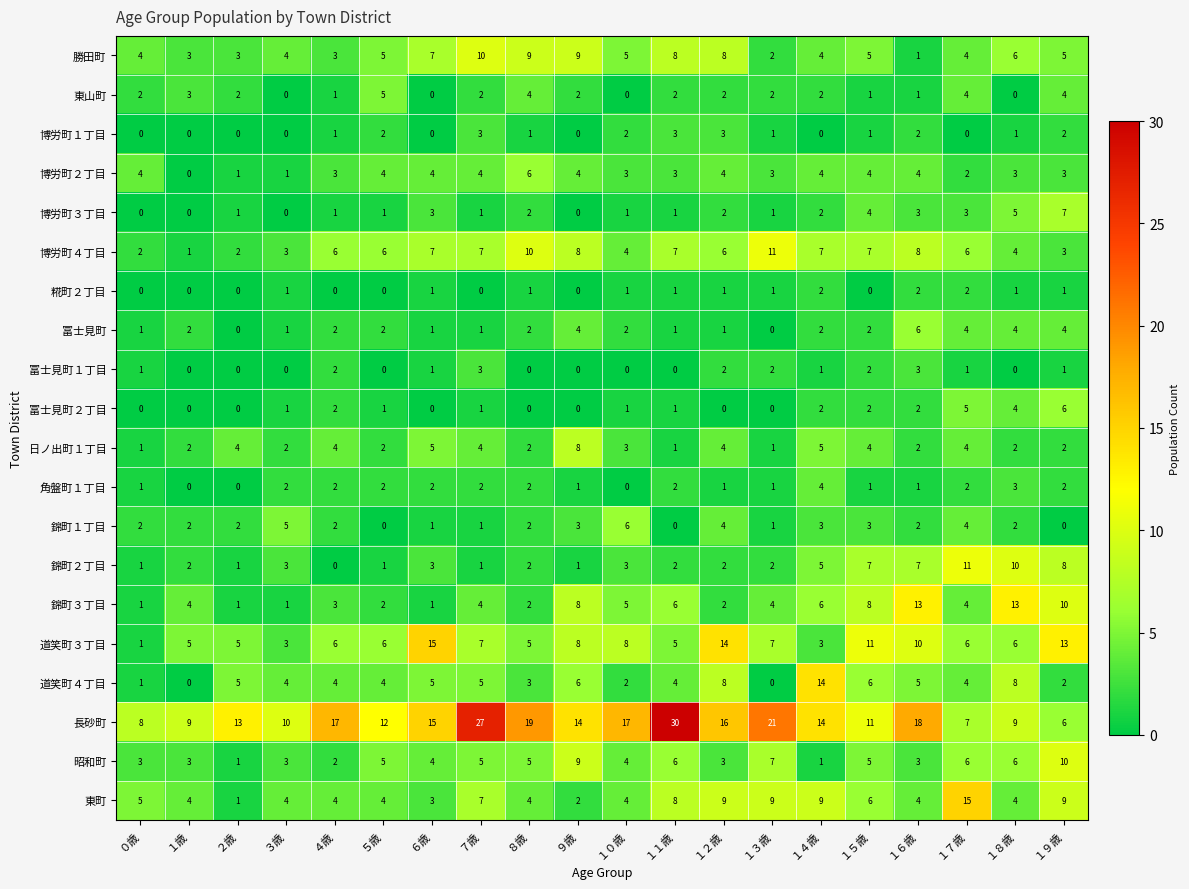

Is it true that 博労町３丁目 equals 0 at ２歳?

False